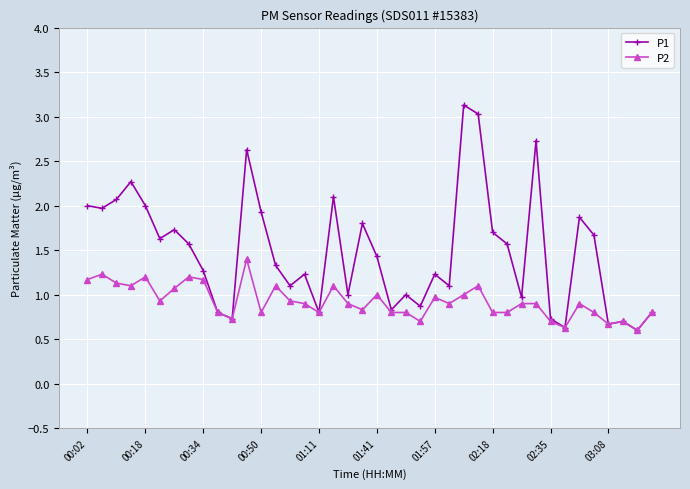

What is the value of the P2 point at the 17th from the left?

0.8